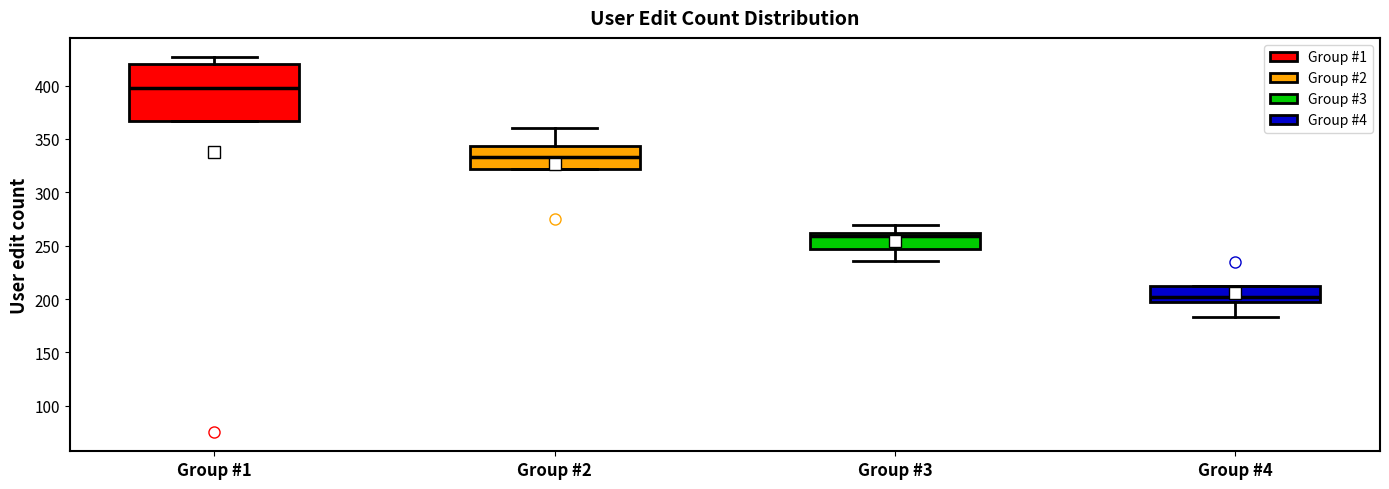

Where is the lower edge of the box for Group #1 on the y-axis? The values are not printed on the chart, so give them approximately, as read against the axis.

365